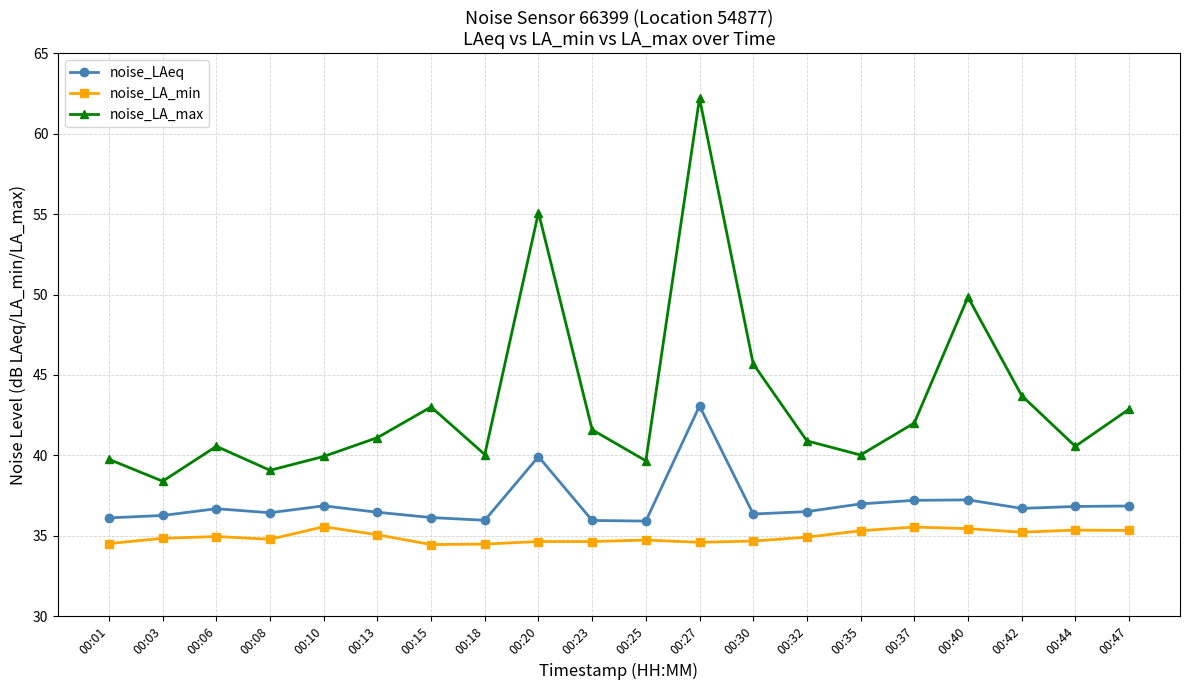

In noise_LA_max, how many points are higher than both neighbors (excluding endpoints)?

5